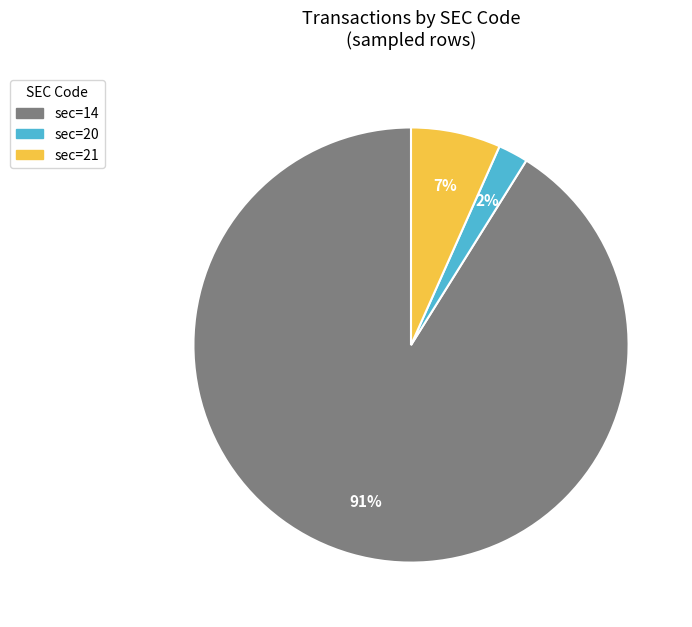

Does any single category account for the majority?

Yes